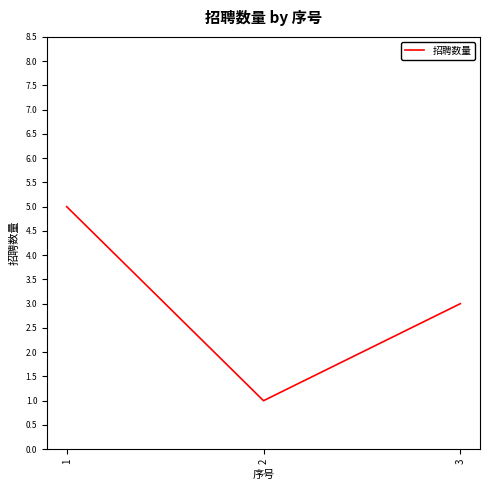

Where does the data first go above 3?

1